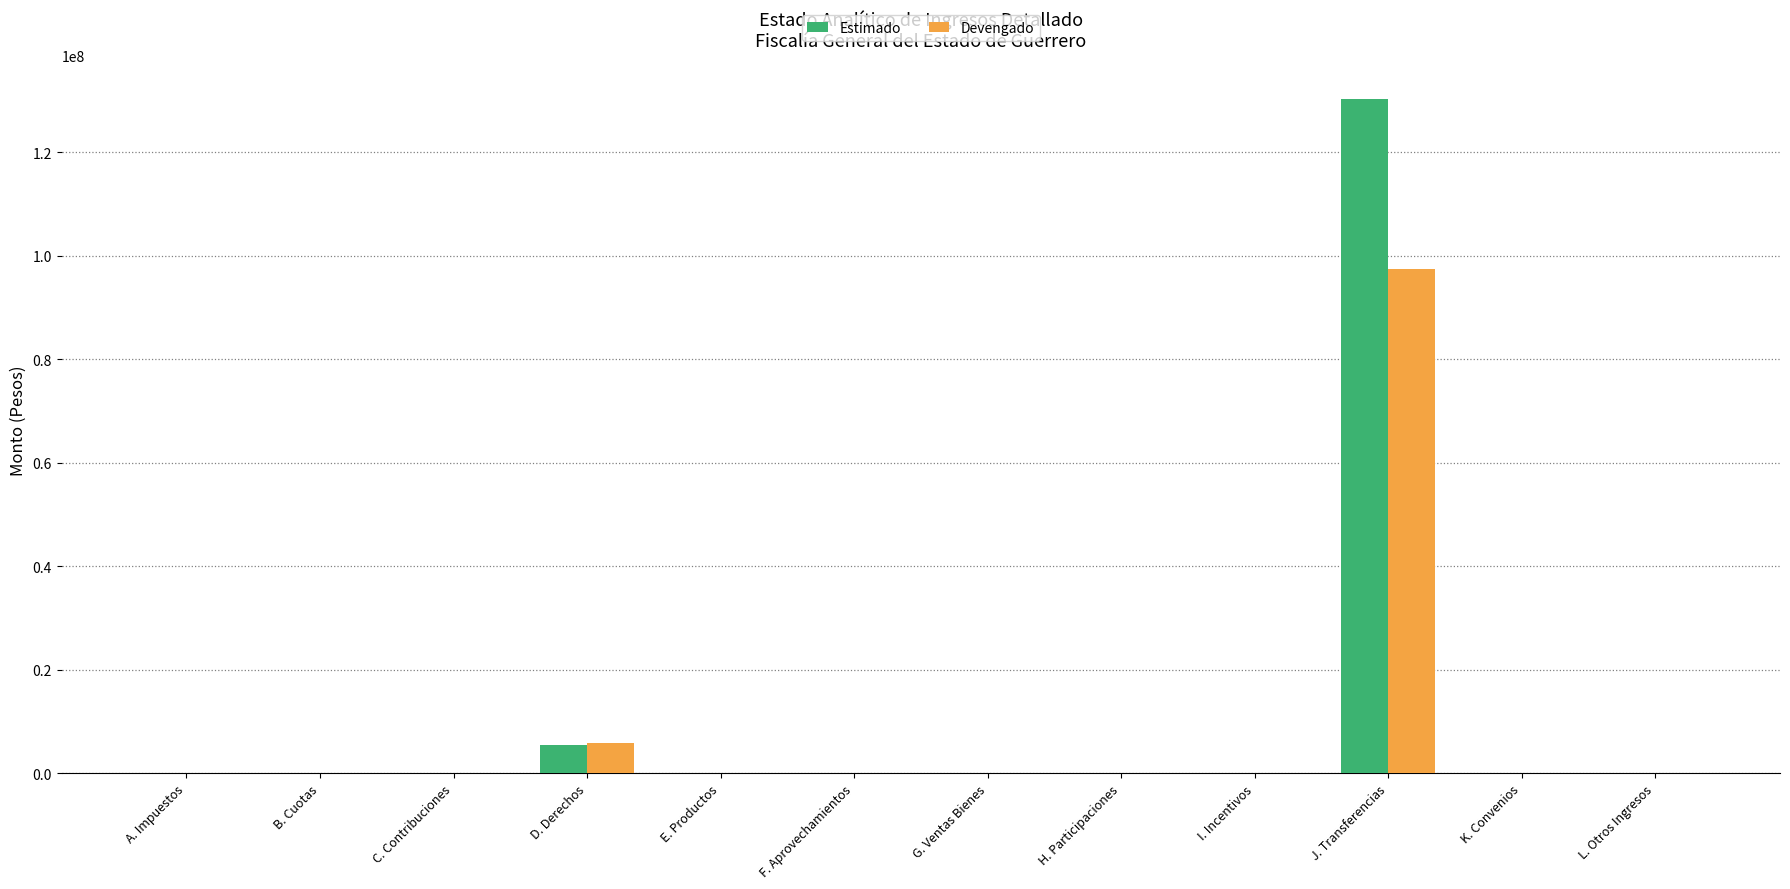

Which category has the highest value in the Estimado series?

J. Transferencias